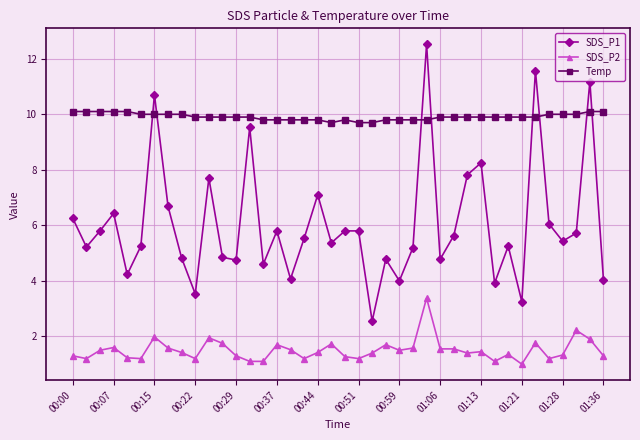

After their last crossing, which series has the higher values: SDS_P1 or Temp?

Temp